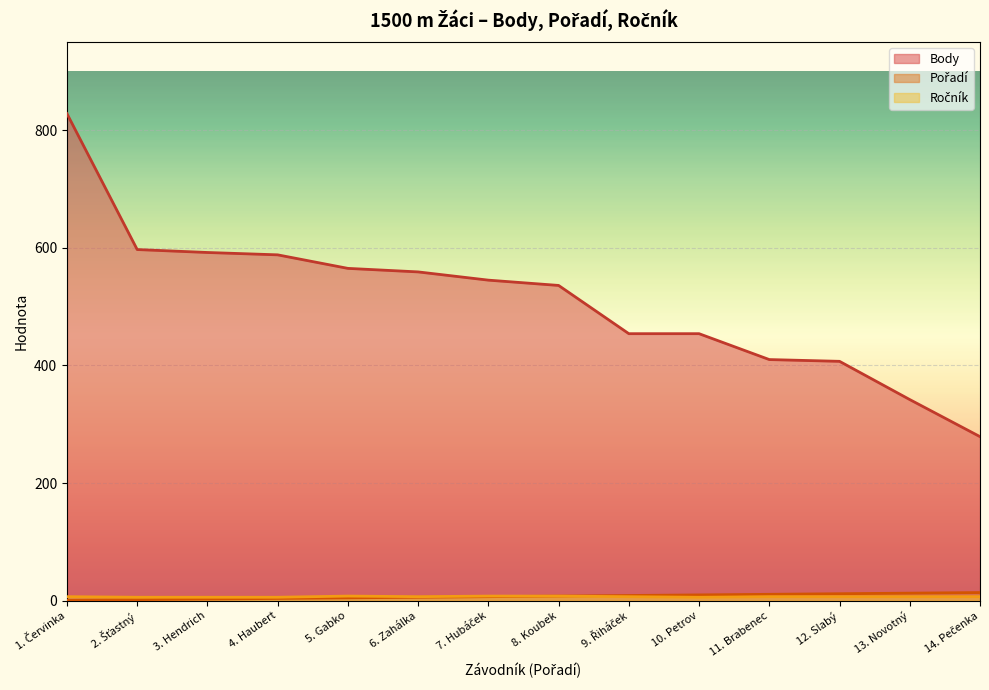

What is the greatest value displayed?

828